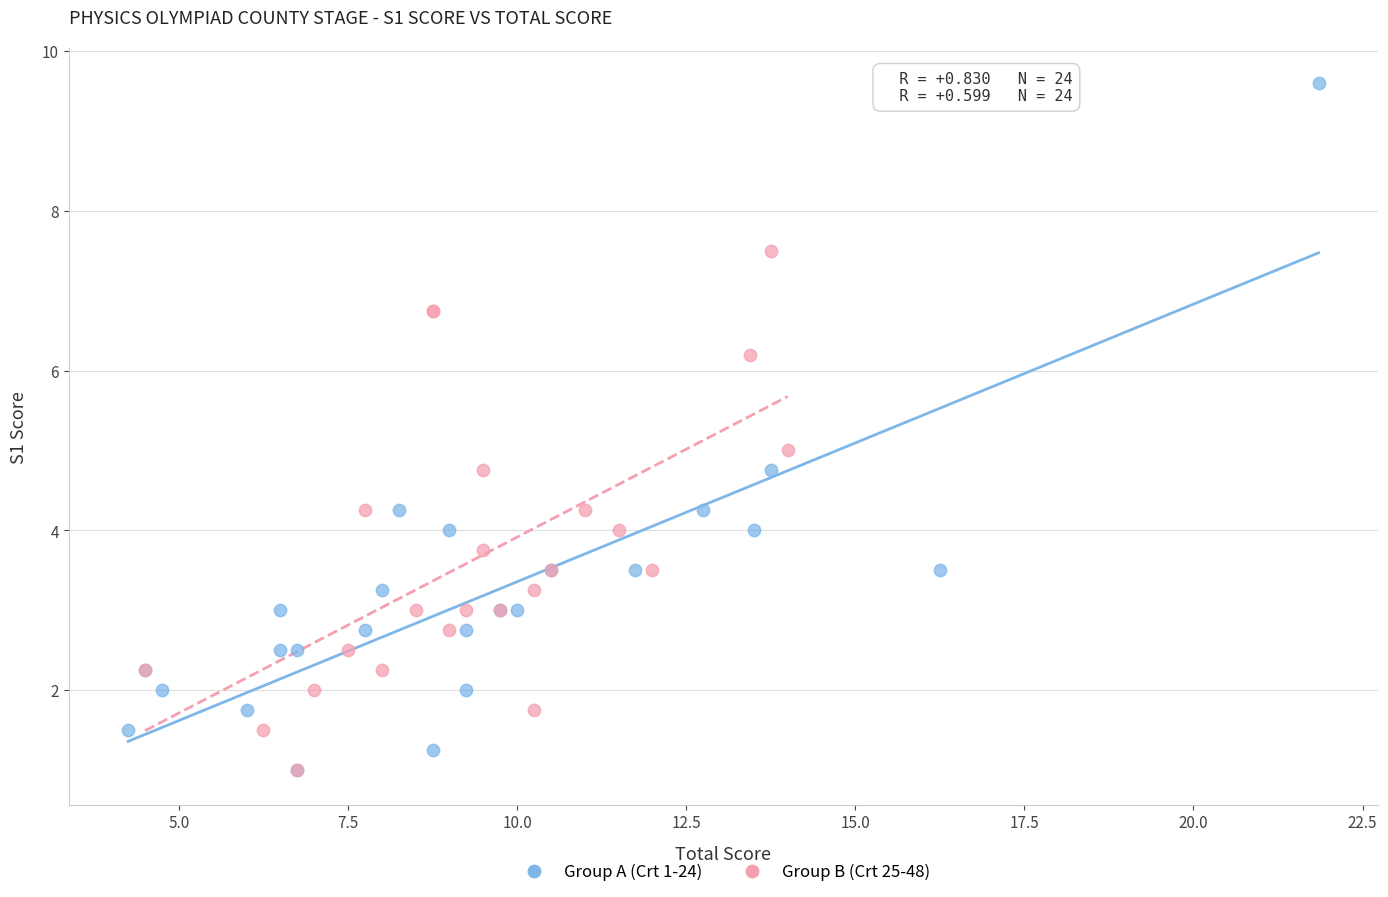

Which series has the largest Y range (max minus min)?

Group A (Crt 1-24)